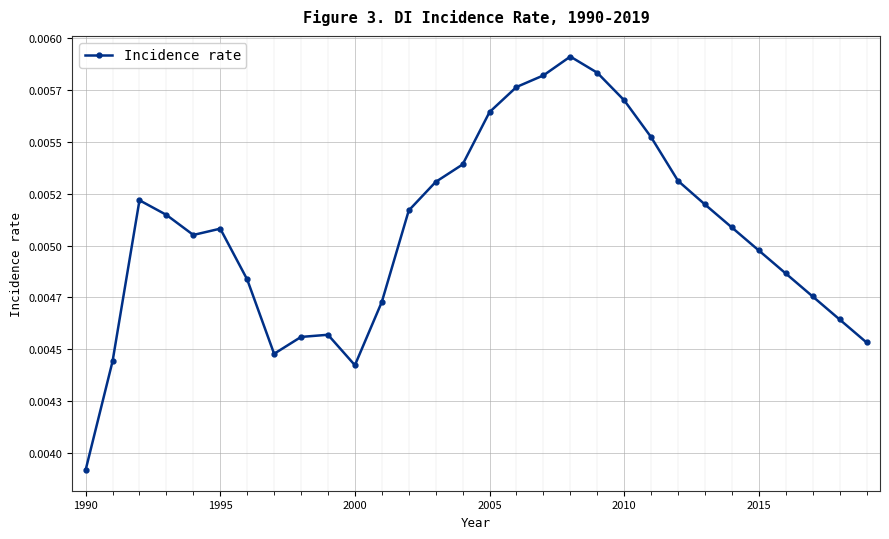

Does the chart have visible grid lines?

Yes